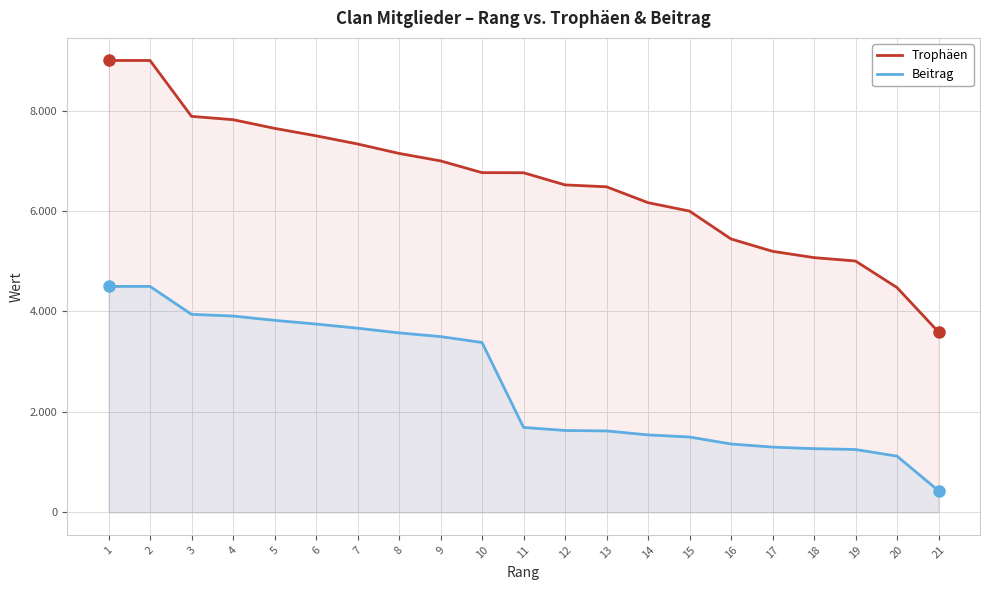

What are all the series names shown in the legend?

Trophäen, Beitrag